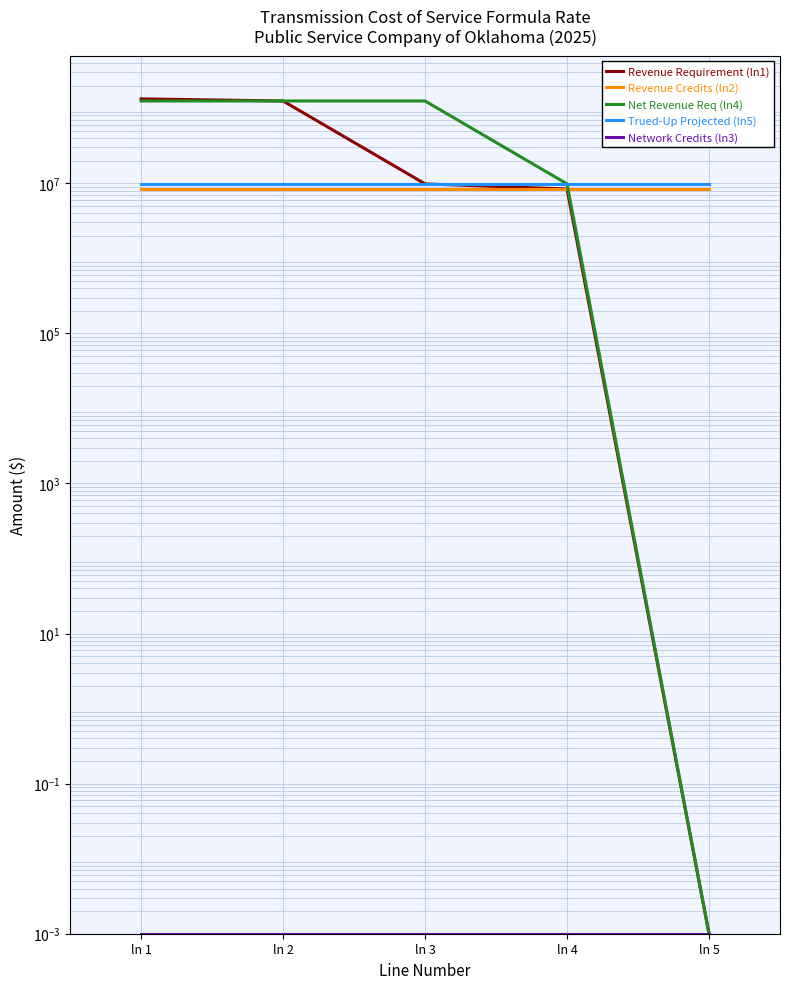

True or false: Revenue Requirement (ln1) and Net Revenue Req (ln4) cross at least once.

False